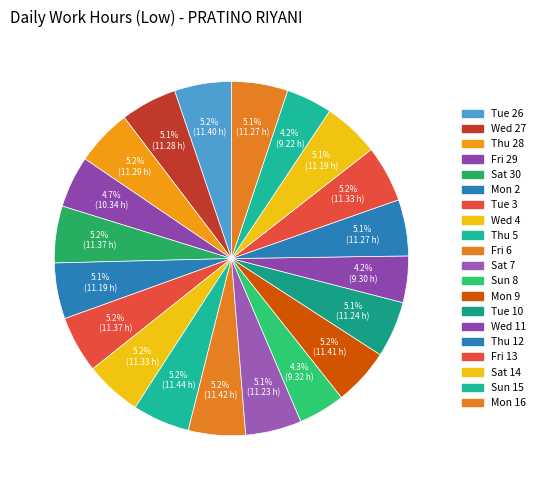

Count the number of slices in the pie.

20